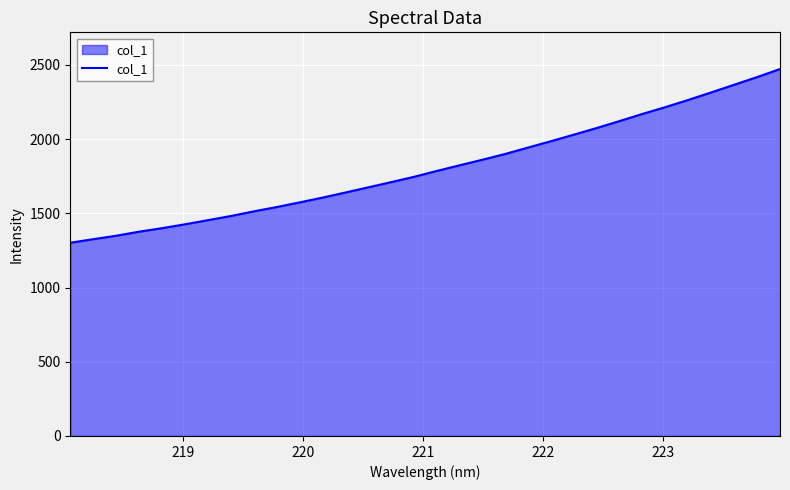

What is the minimum value shown in the chart?

1301.9